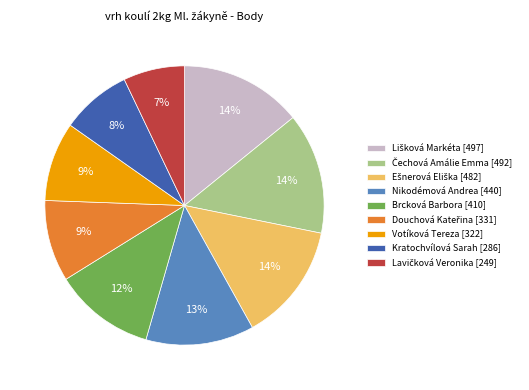

To the nearest percent, what percentage of the pie is Kratochvílová Sarah [286]?

8%